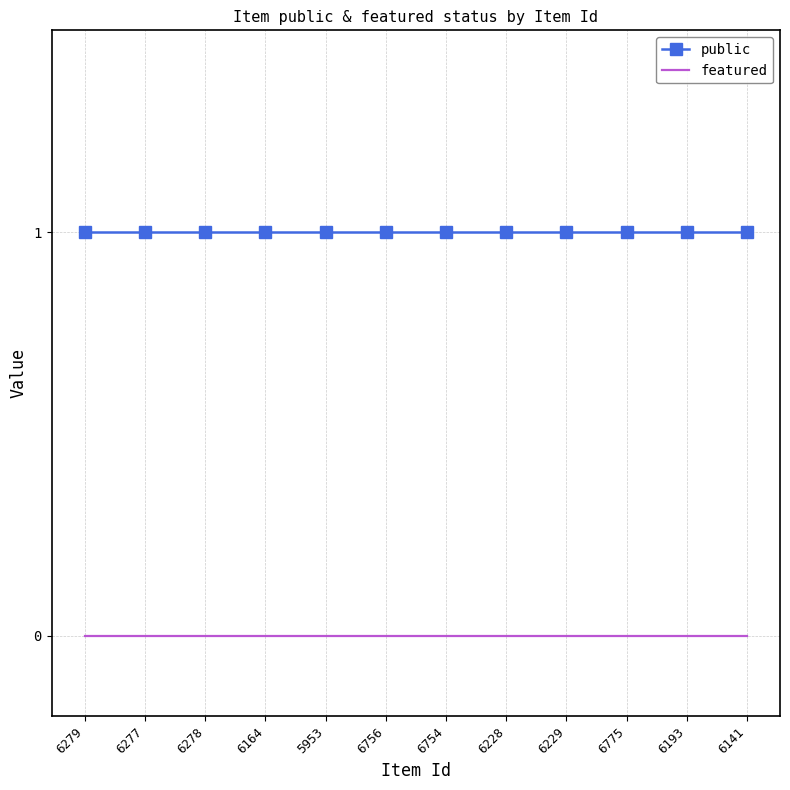

Is it true that featured equals 0 at 6754?

True